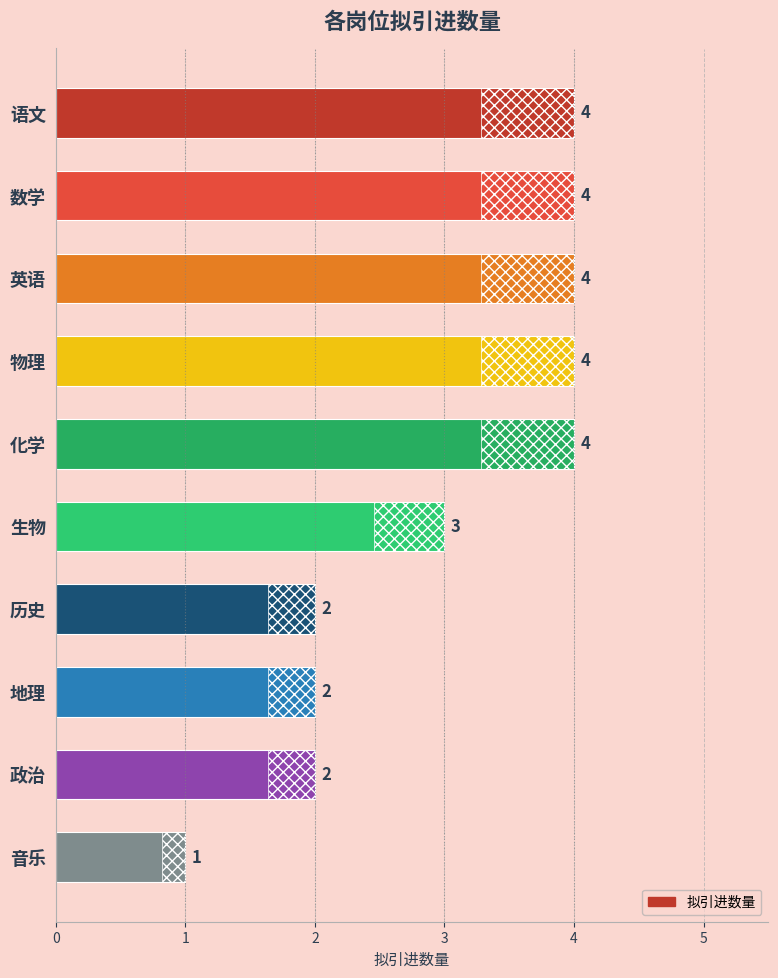

How many values are below 4?

5